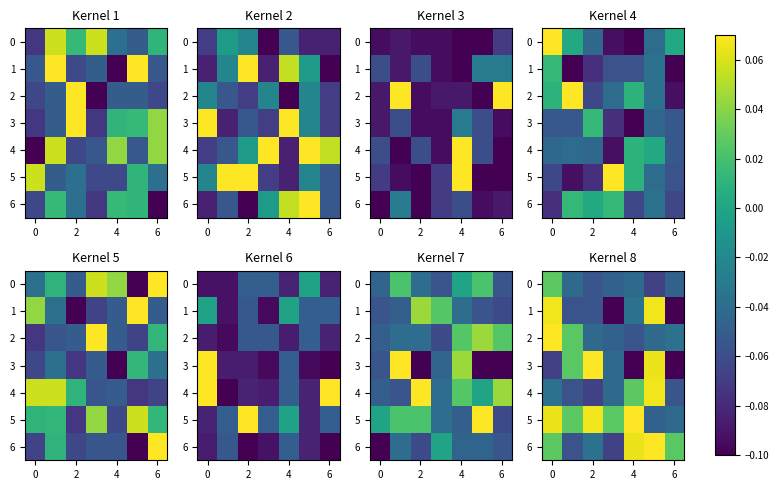

How many values in row_6 are below zero?

3